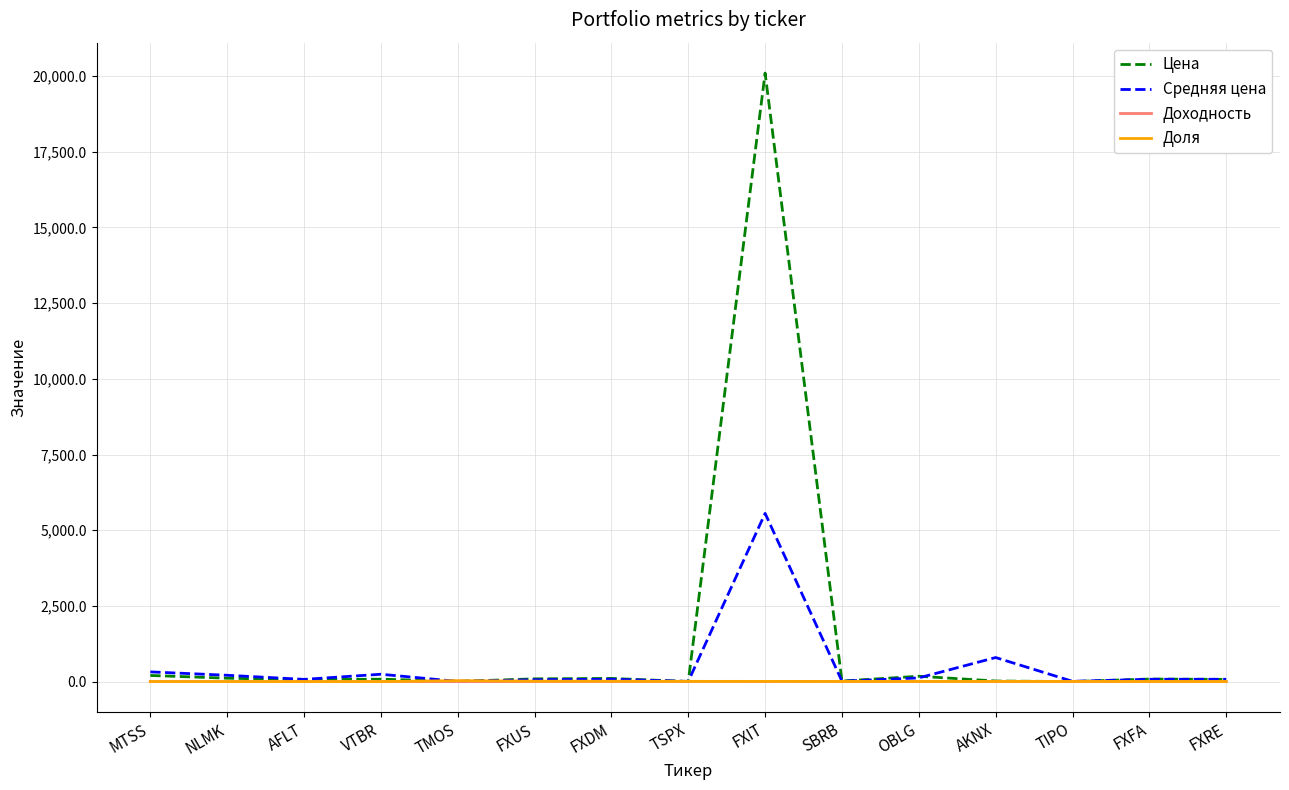

Is the value of Цена at FXIT greater than the value of Средняя цена at NLMK?

Yes